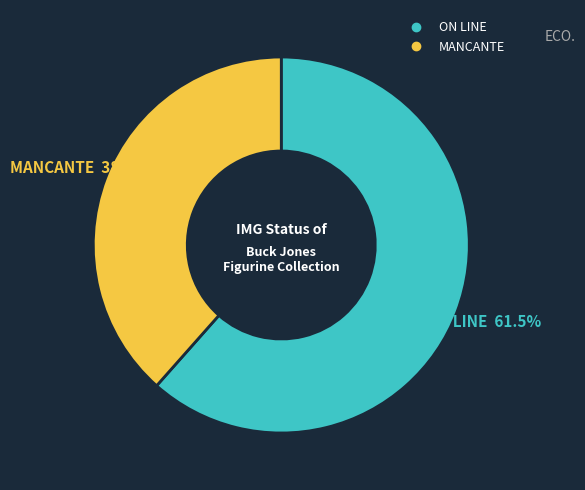

Is there a majority slice in this chart?

Yes